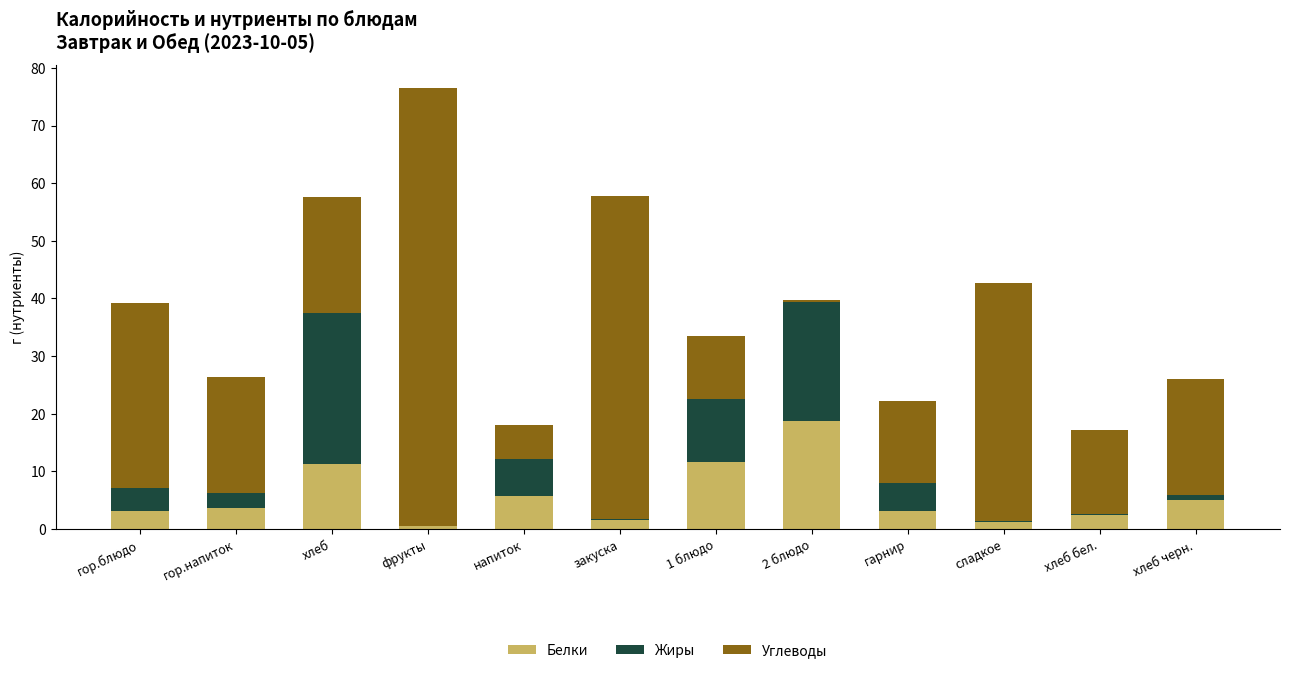

What is the total value across all series at гарнир?

22.3